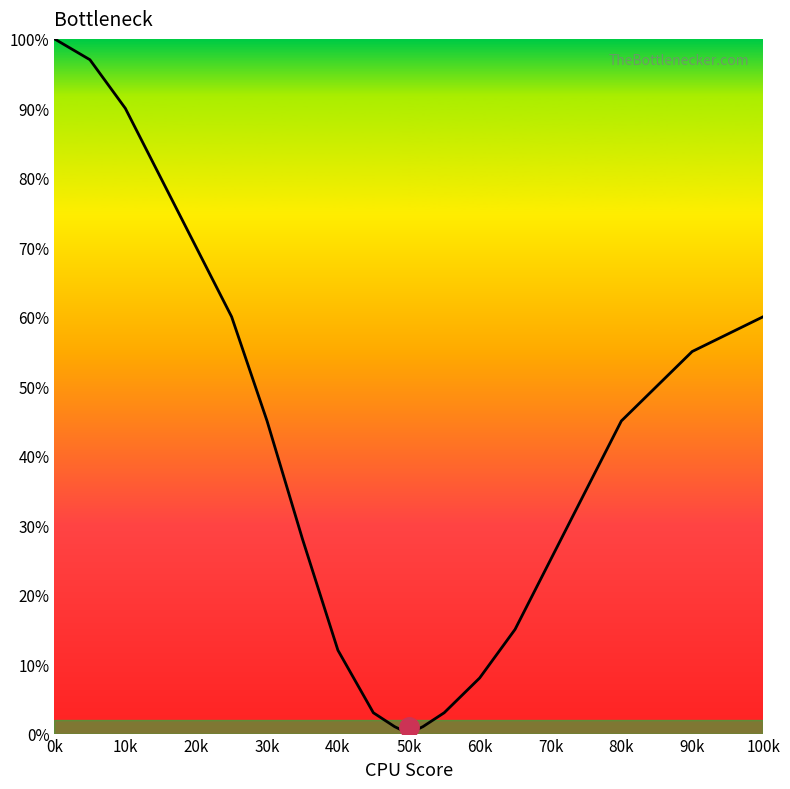

What is the difference between the maximum and minimum values?

100